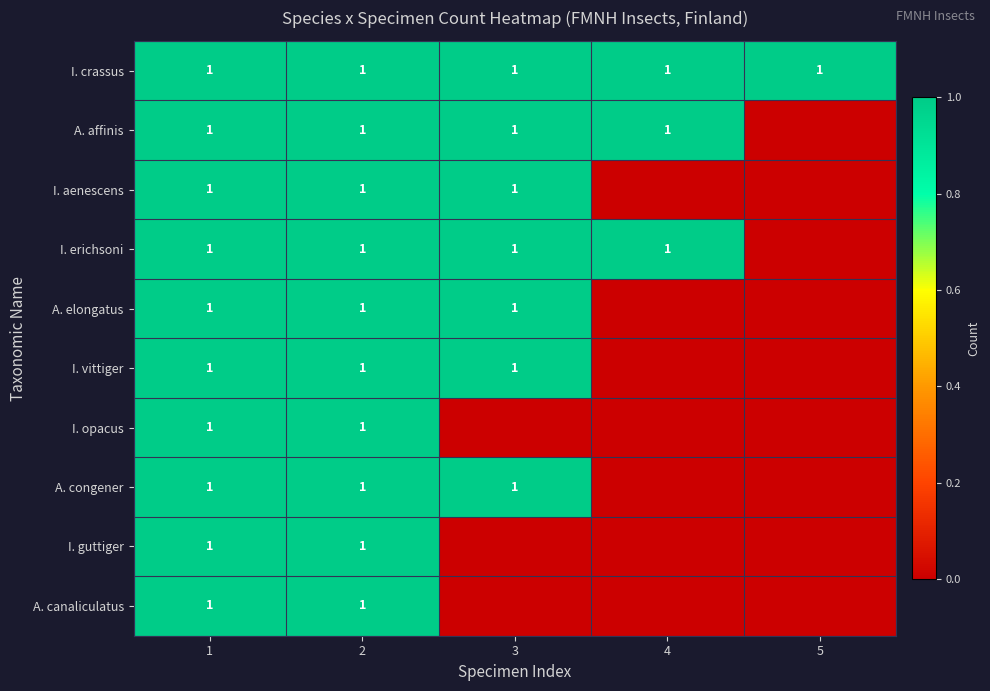

The value of I. vittiger at 2 is 1. True or false?

True